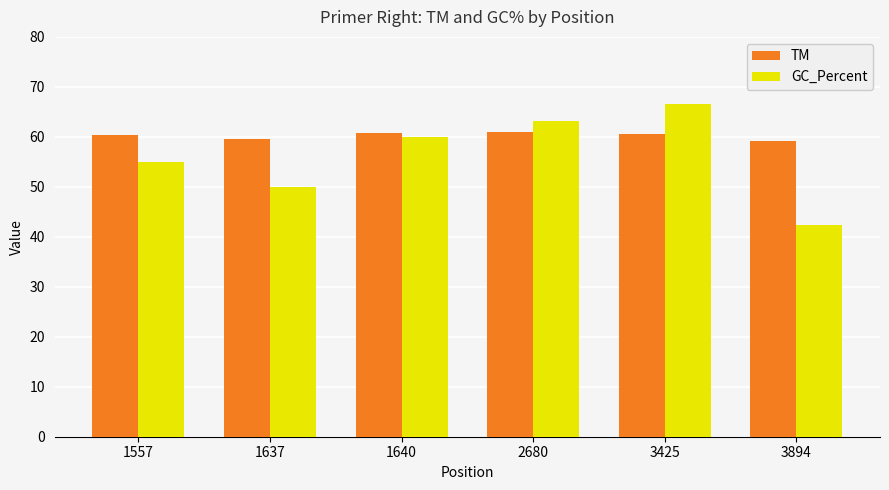

How many series are shown in this chart?

2